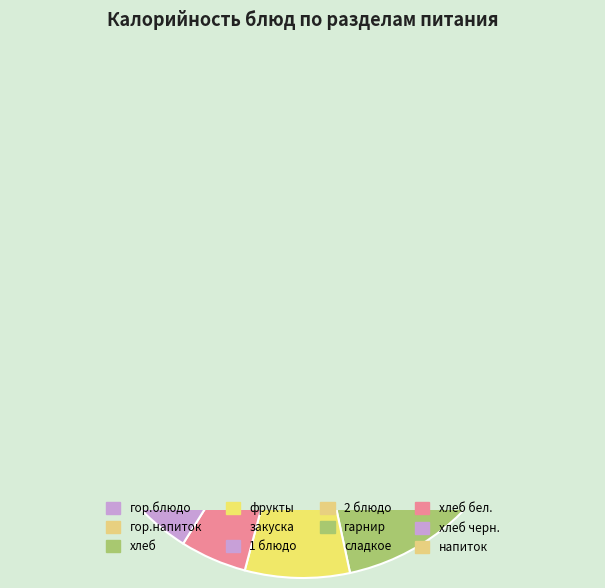

To the nearest percent, what is the combined percentage of сладкое and фрукты?

11%